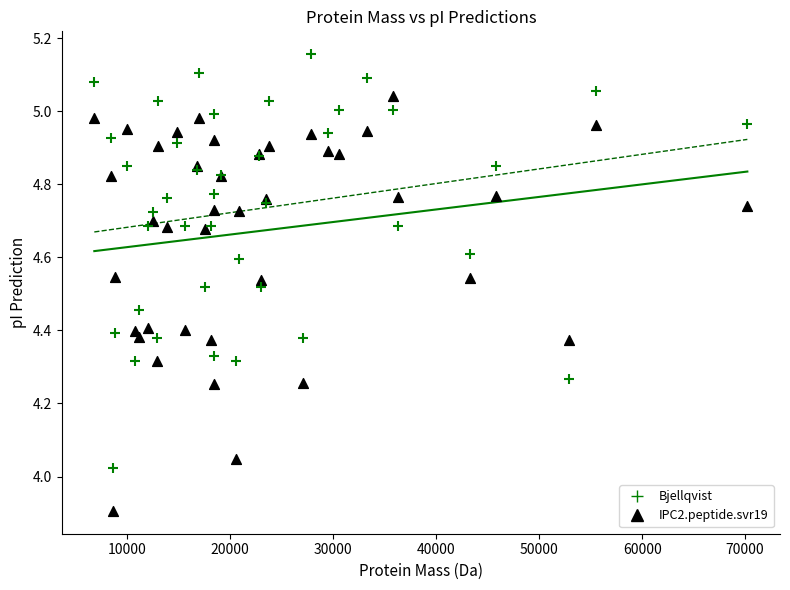

Which series contains the highest Y value?

Bjellqvist